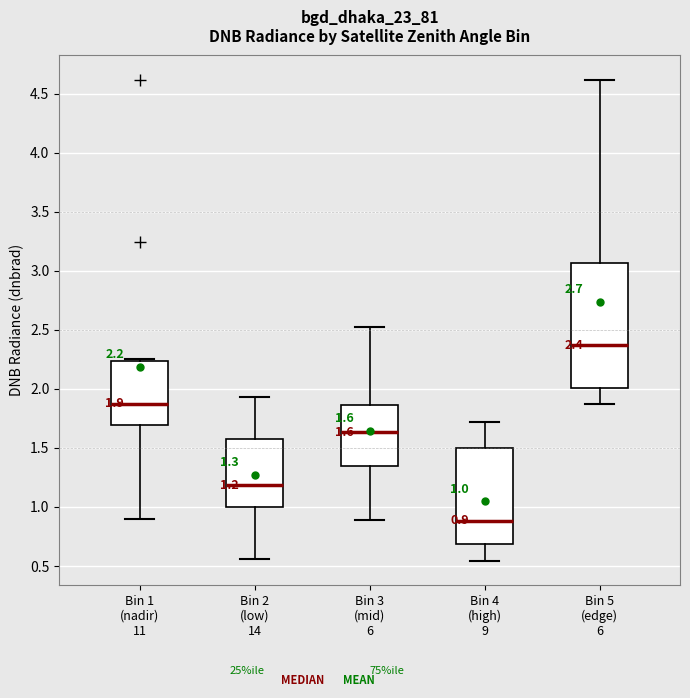

Comparing the boxes themselves (not the whiskers), which one is the tallest?

Bin 5 (edge) 6